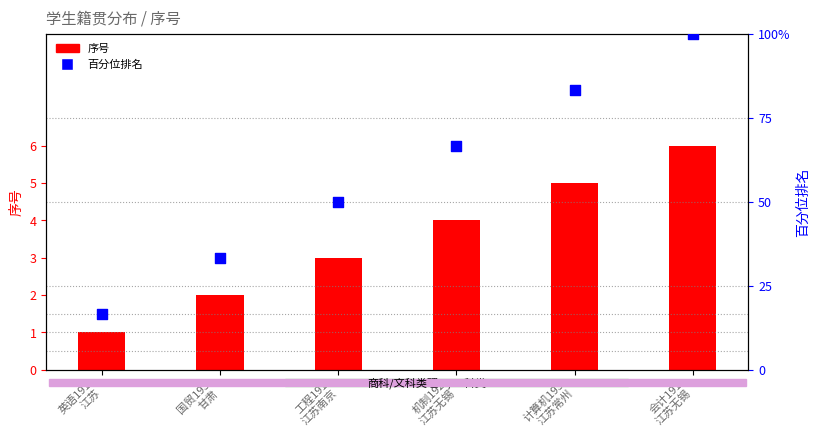

What are all the series names shown in the legend?

序号, 百分位排名